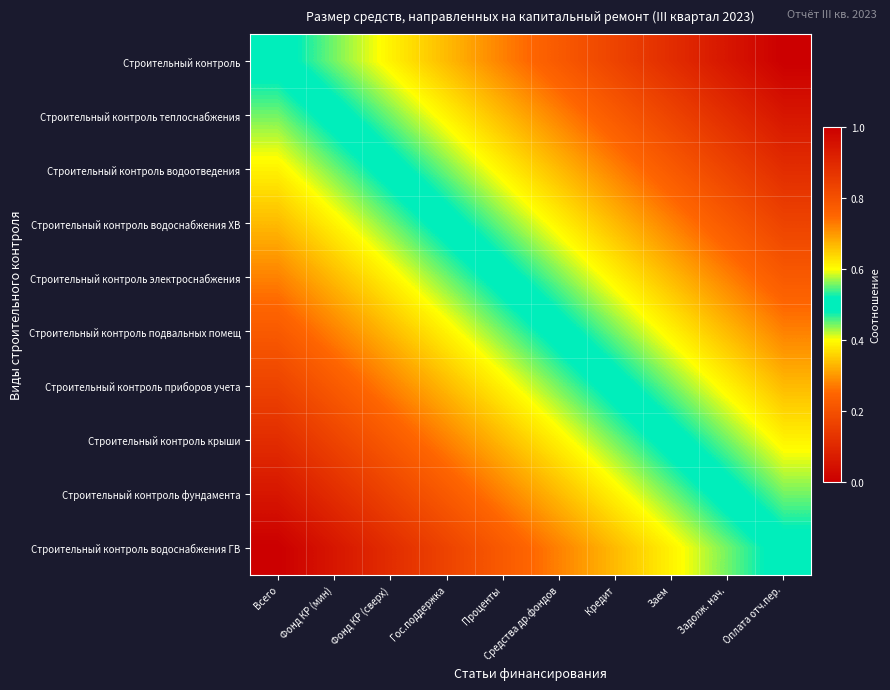

Reading left to right, transcribe all the data shown in this chart.

Строительный контроль: Всего=0.5	Фонд КР (мин)=0.6	Фонд КР (сверх)=0.6	Гос.поддержка=0.7	Проценты=0.7	Средства др.фондов=0.8	Кредит=0.8	Заем=0.9	Задолж. нач.=0.9	Оплата отч.пер.=1.0
Строительный контроль теплоснабжения: Всего=0.4	Фонд КР (мин)=0.5	Фонд КР (сверх)=0.6	Гос.поддержка=0.6	Проценты=0.7	Средства др.фондов=0.7	Кредит=0.8	Заем=0.8	Задолж. нач.=0.9	Оплата отч.пер.=0.9
Строительный контроль водоотведения: Всего=0.4	Фонд КР (мин)=0.4	Фонд КР (сверх)=0.5	Гос.поддержка=0.6	Проценты=0.6	Средства др.фондов=0.7	Кредит=0.7	Заем=0.8	Задолж. нач.=0.8	Оплата отч.пер.=0.9
Строительный контроль водоснабжения ХВ: Всего=0.3	Фонд КР (мин)=0.4	Фонд КР (сверх)=0.4	Гос.поддержка=0.5	Проценты=0.6	Средства др.фондов=0.6	Кредит=0.7	Заем=0.7	Задолж. нач.=0.8	Оплата отч.пер.=0.8
Строительный контроль электроснабжения: Всего=0.3	Фонд КР (мин)=0.3	Фонд КР (сверх)=0.4	Гос.поддержка=0.4	Проценты=0.5	Средства др.фондов=0.6	Кредит=0.6	Заем=0.7	Задолж. нач.=0.7	Оплата отч.пер.=0.8
Строительный контроль подвальных помещ: Всего=0.2	Фонд КР (мин)=0.3	Фонд КР (сверх)=0.3	Гос.поддержка=0.4	Проценты=0.4	Средства др.фондов=0.5	Кредит=0.6	Заем=0.6	Задолж. нач.=0.7	Оплата отч.пер.=0.7
Строительный контроль приборов учета: Всего=0.2	Фонд КР (мин)=0.2	Фонд КР (сверх)=0.3	Гос.поддержка=0.3	Проценты=0.4	Средства др.фондов=0.4	Кредит=0.5	Заем=0.6	Задолж. нач.=0.6	Оплата отч.пер.=0.7
Строительный контроль крыши: Всего=0.1	Фонд КР (мин)=0.2	Фонд КР (сверх)=0.2	Гос.поддержка=0.3	Проценты=0.3	Средства др.фондов=0.4	Кредит=0.4	Заем=0.5	Задолж. нач.=0.6	Оплата отч.пер.=0.6
Строительный контроль фундамента: Всего=0.1	Фонд КР (мин)=0.1	Фонд КР (сверх)=0.2	Гос.поддержка=0.2	Проценты=0.3	Средства др.фондов=0.3	Кредит=0.4	Заем=0.4	Задолж. нач.=0.5	Оплата отч.пер.=0.6
Строительный контроль водоснабжения ГВ: Всего=0.0	Фонд КР (мин)=0.1	Фонд КР (сверх)=0.1	Гос.поддержка=0.2	Проценты=0.2	Средства др.фондов=0.3	Кредит=0.3	Заем=0.4	Задолж. нач.=0.4	Оплата отч.пер.=0.5